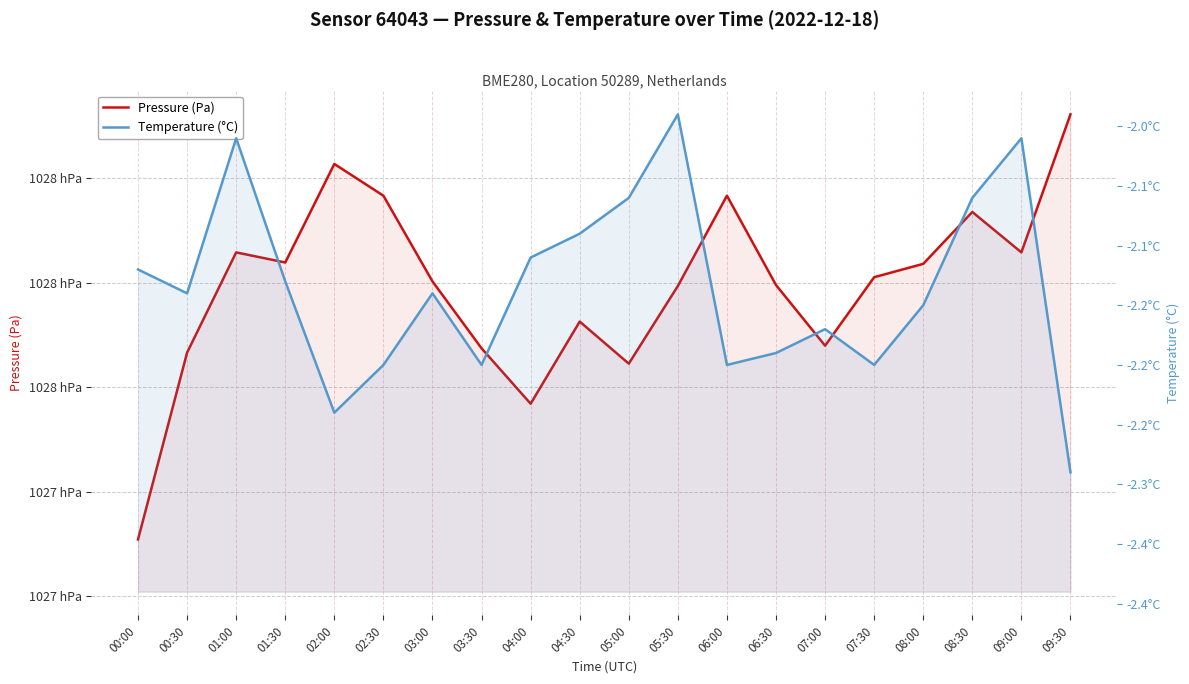

What is the sum of the Pressure (Pa) values at 05:00 and 02:30?

205520.6